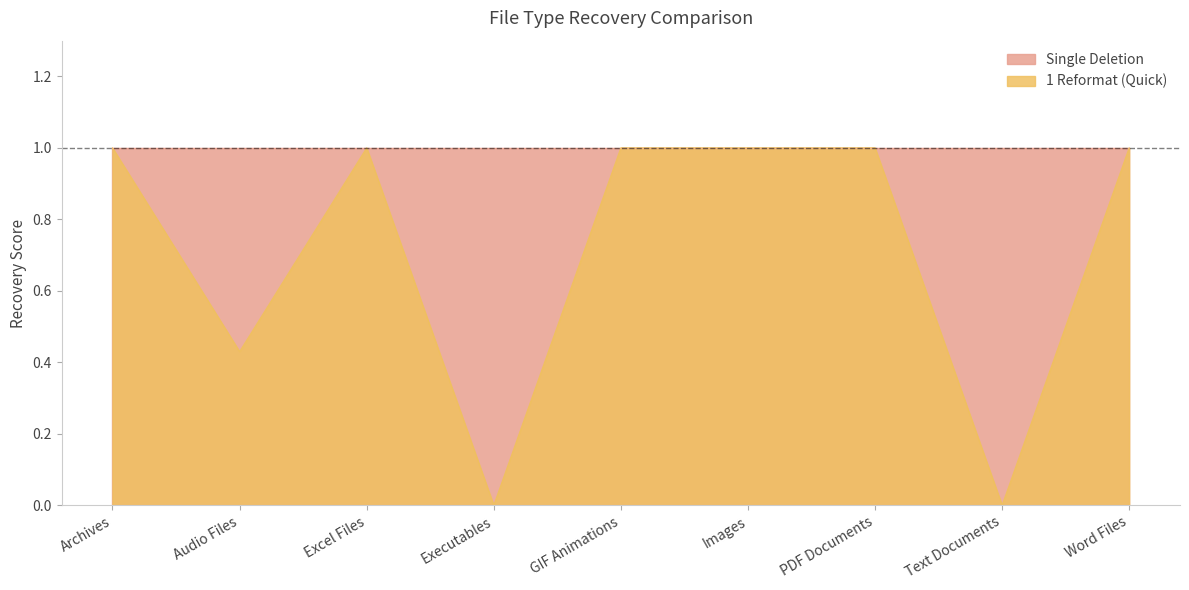

How many values are between 0 and 1?

9